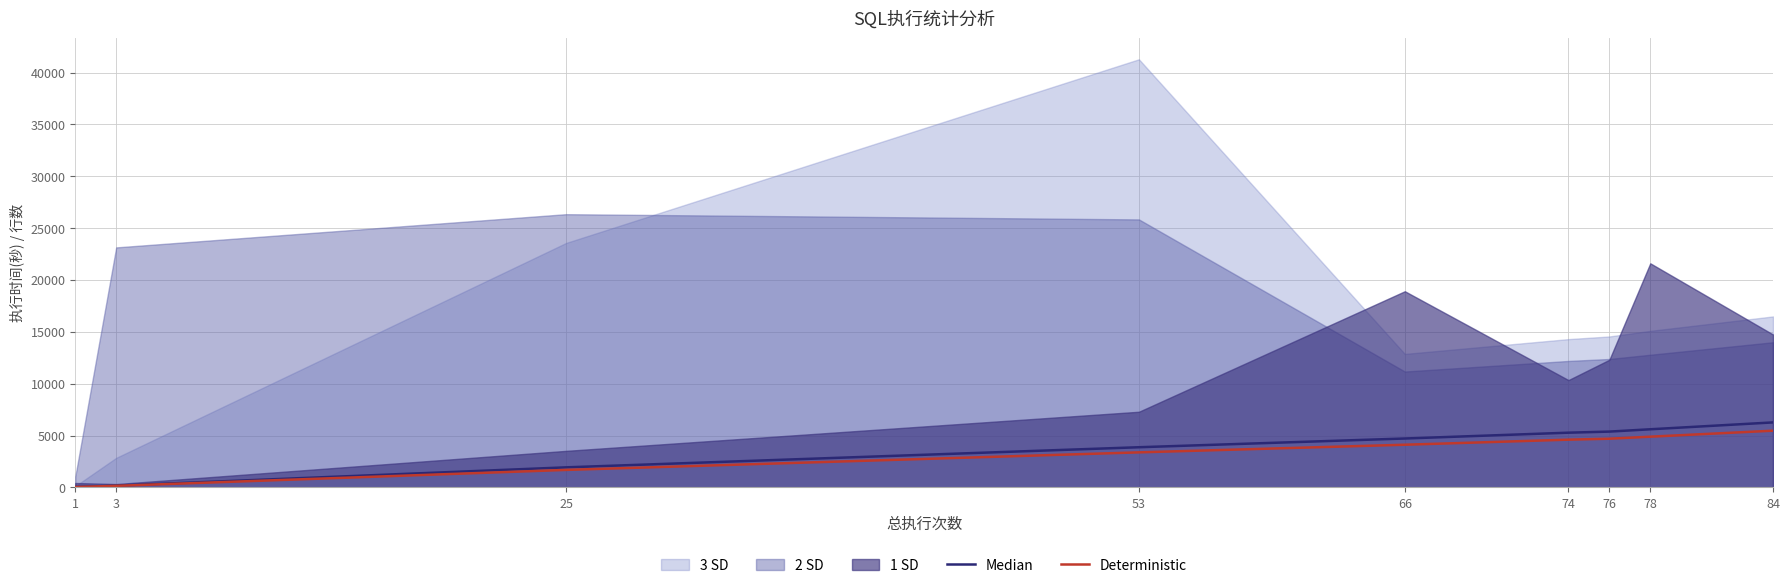

The value of Deterministic at 78 is 4898.4. True or false?

True